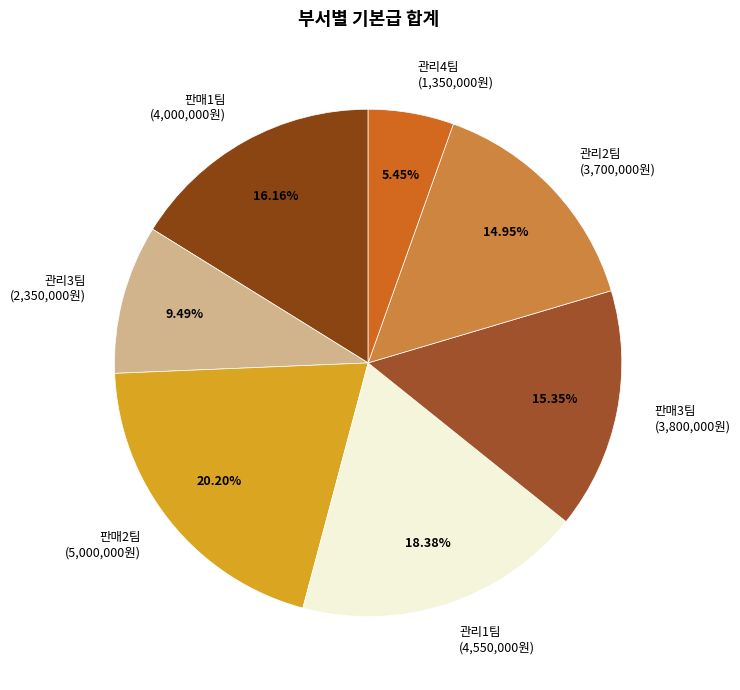

What is the largest slice in the pie chart?

판매2팀 (5,000,000원)